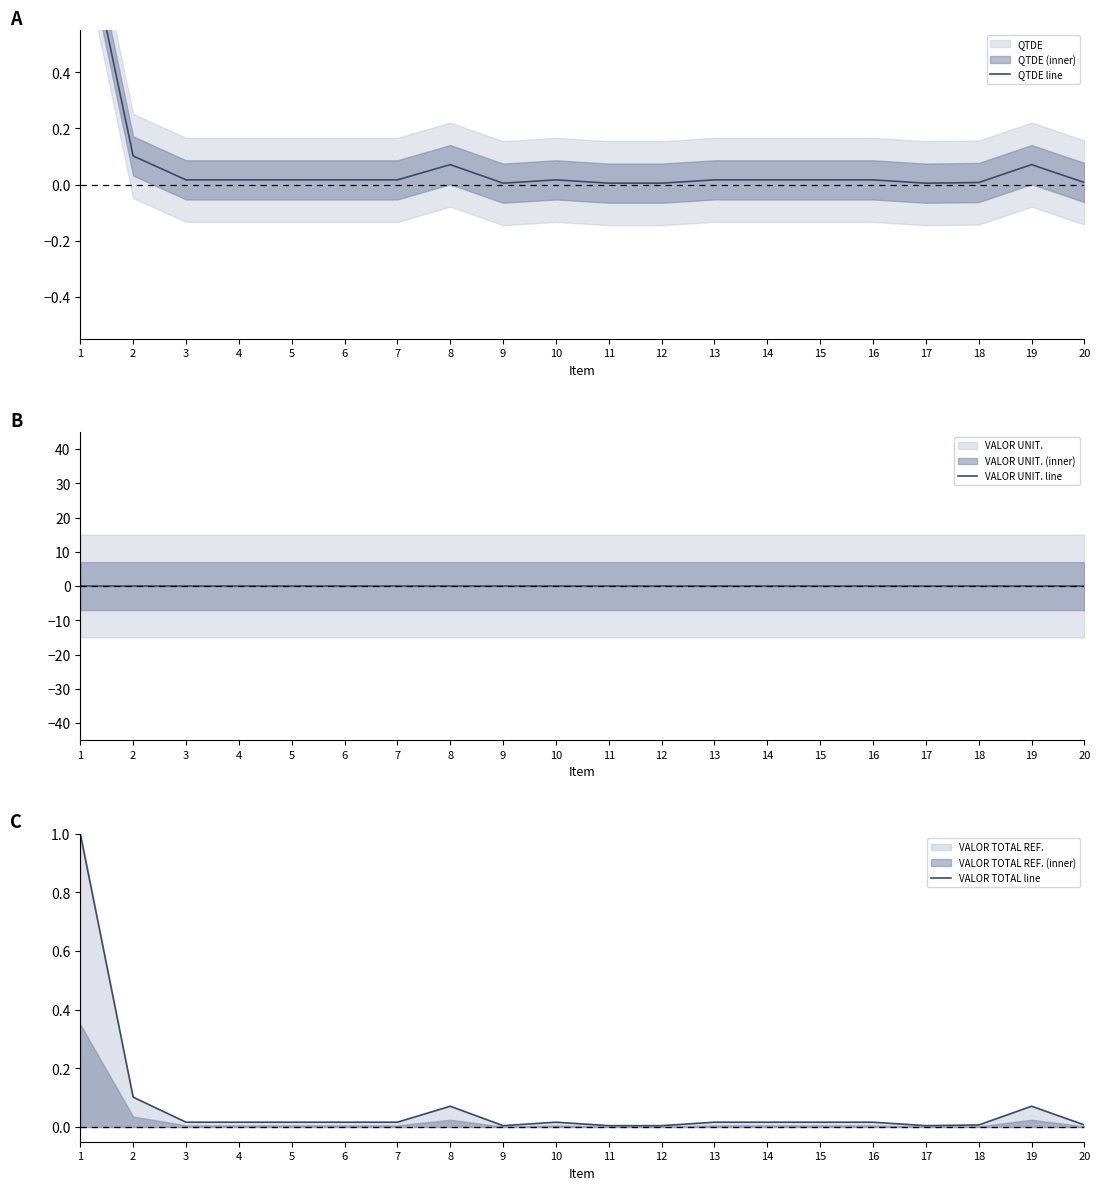

The VALOR TOTAL line series shows 0.0 at 18. True or false?

True